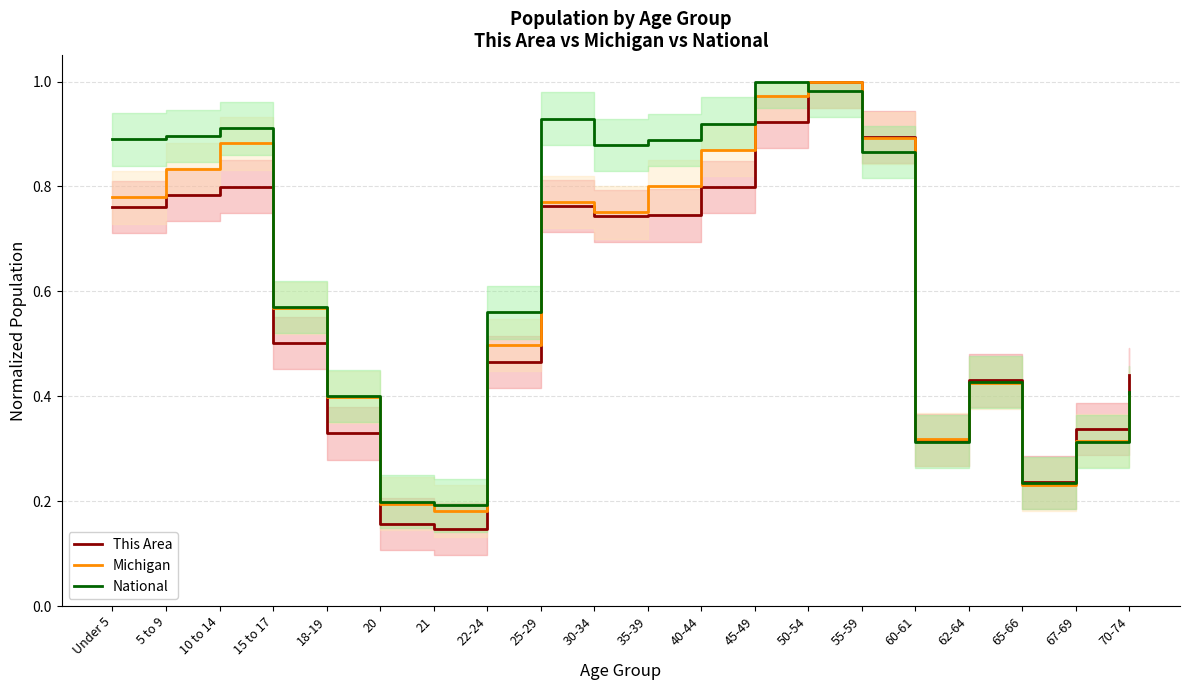

What is the difference between the maximum and minimum values in the Michigan series?

0.8